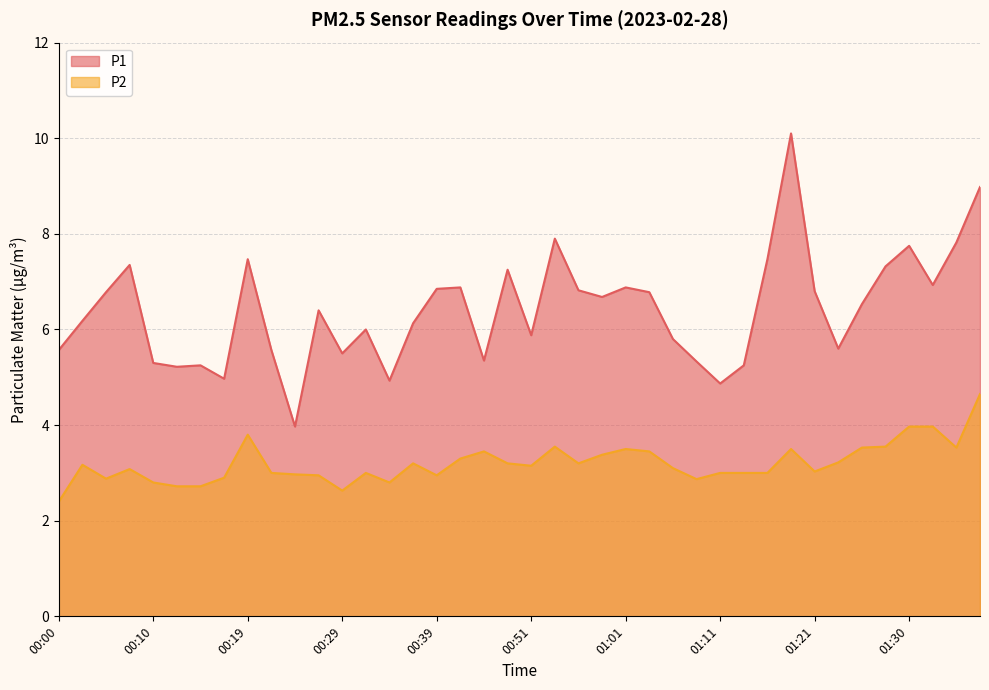

List the series in order of their overall mean, lowest first.

P2, P1